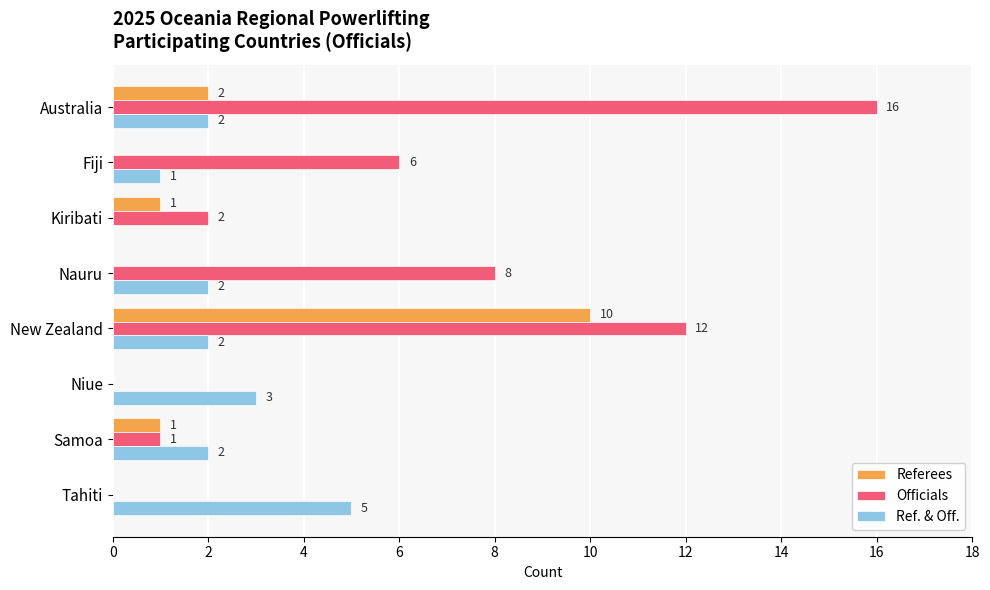

Is the value of Referees at Samoa greater than the value of Ref. & Off. at Samoa?

No